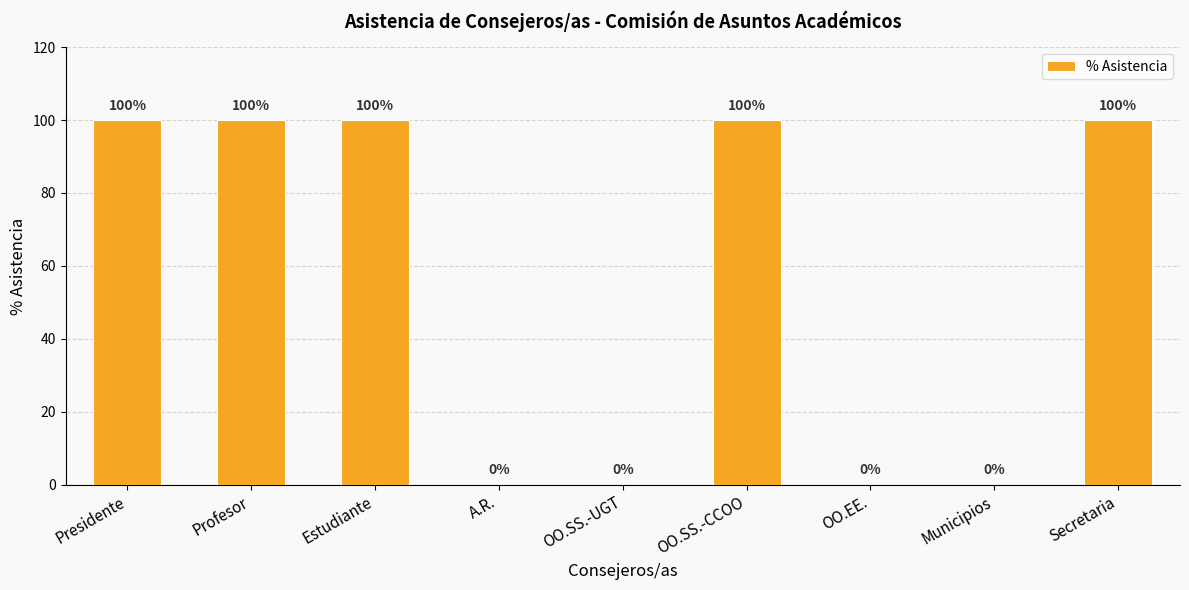

Which has a higher value, OO.SS.-CCOO or A.R.?

OO.SS.-CCOO